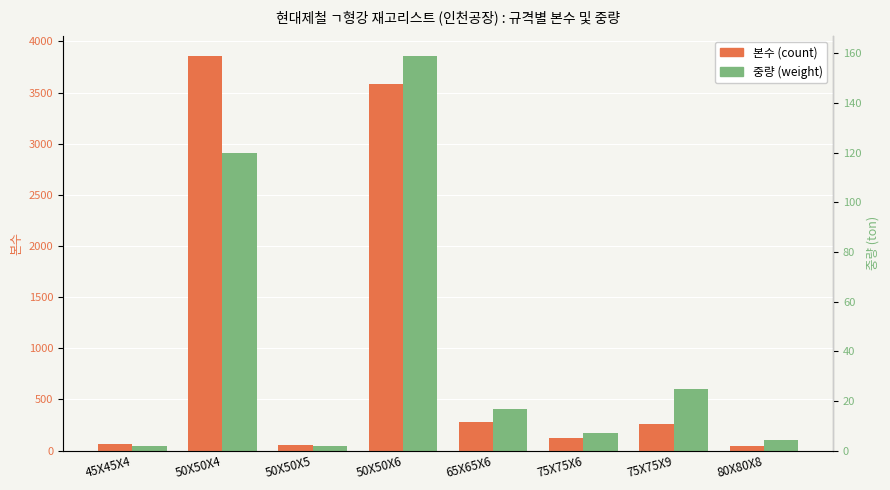

Which series has the largest total across all categories?

본수 (count)